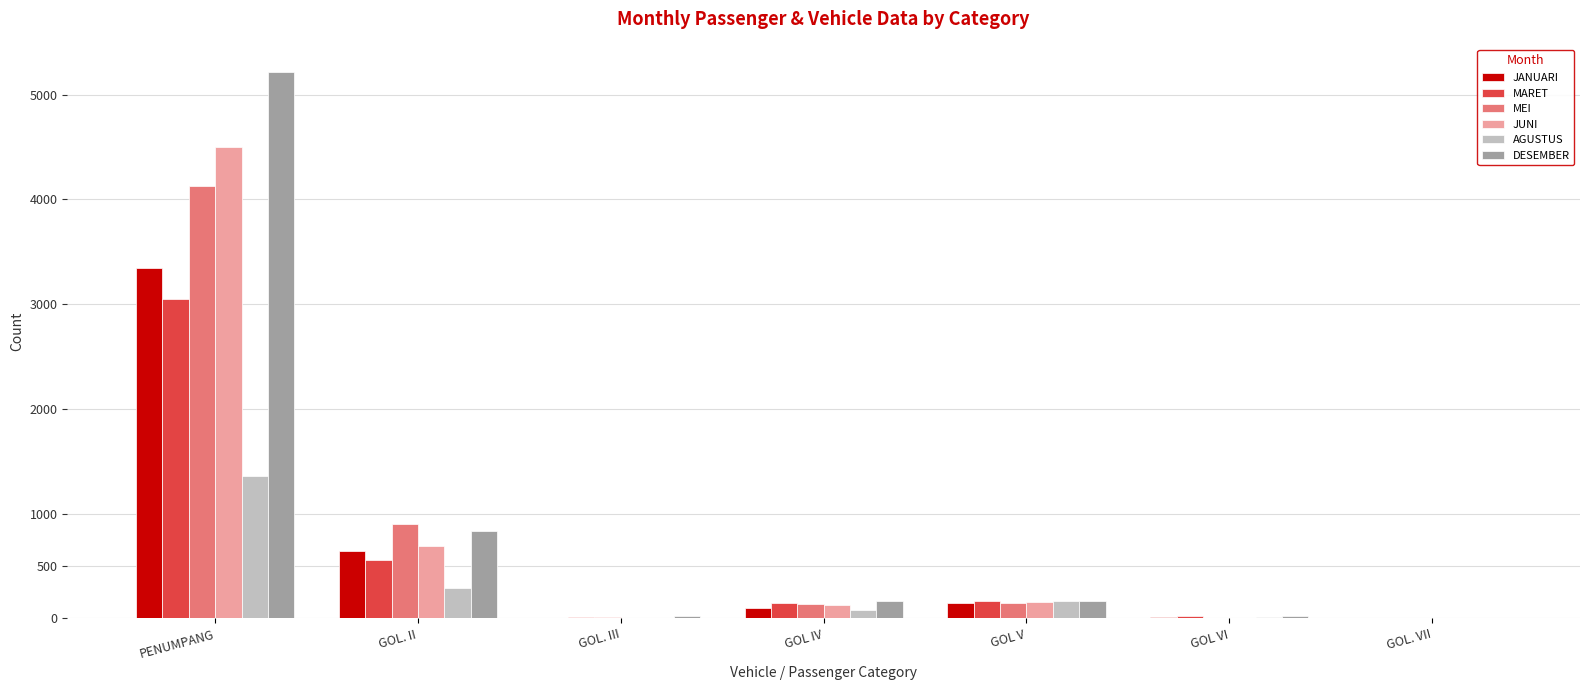

Is the value of JUNI at GOL VI greater than the value of MARET at PENUMPANG?

No